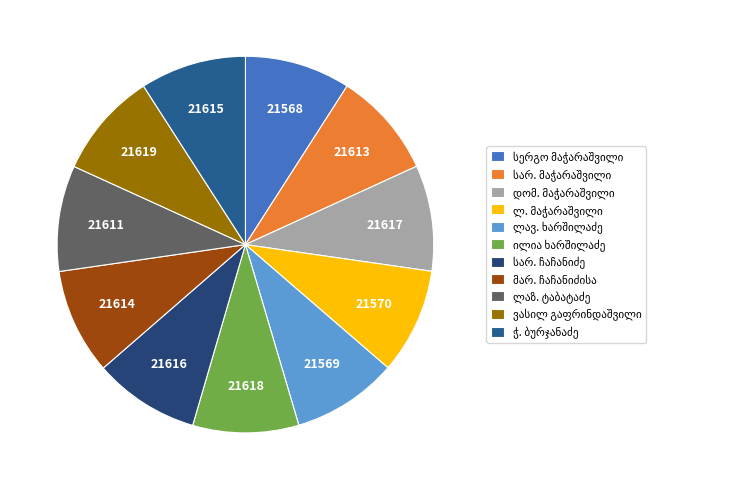

To the nearest percent, what is the average slice percentage?

9%